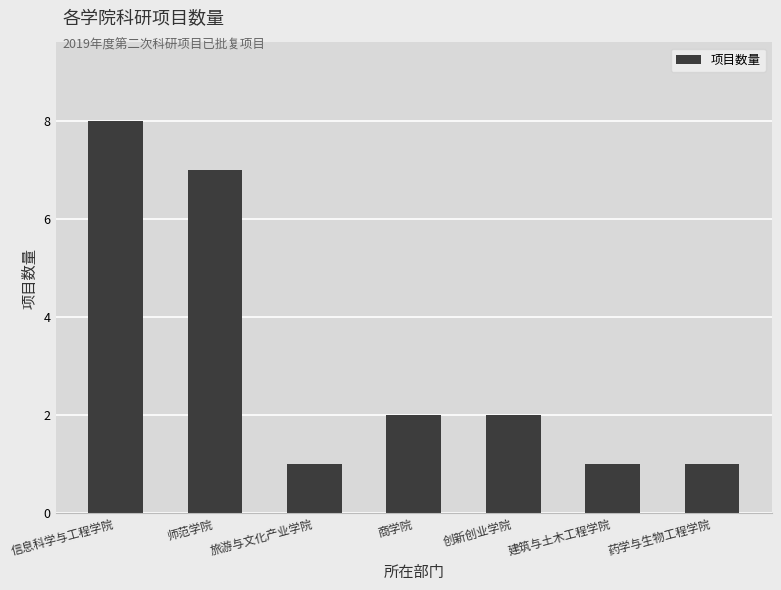

What is the difference between the second highest and minimum values?

6